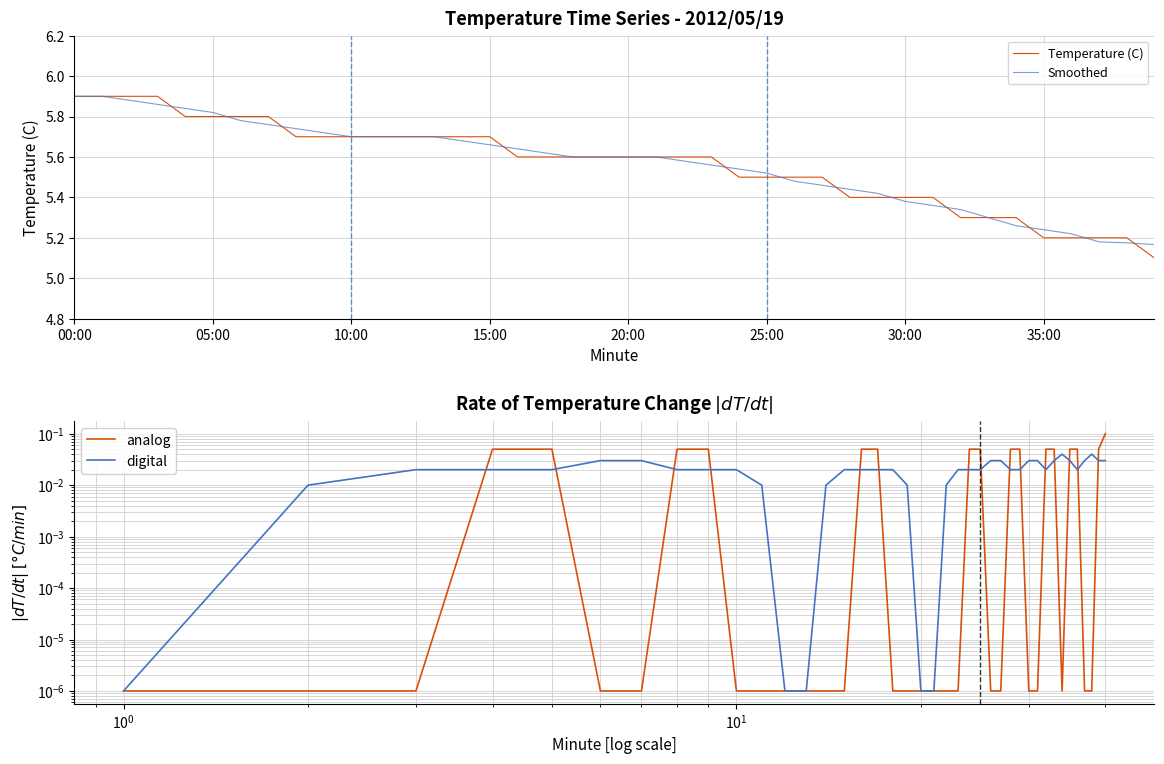

The Temperature (C) series shows 2.5 at 30:00. True or false?

False